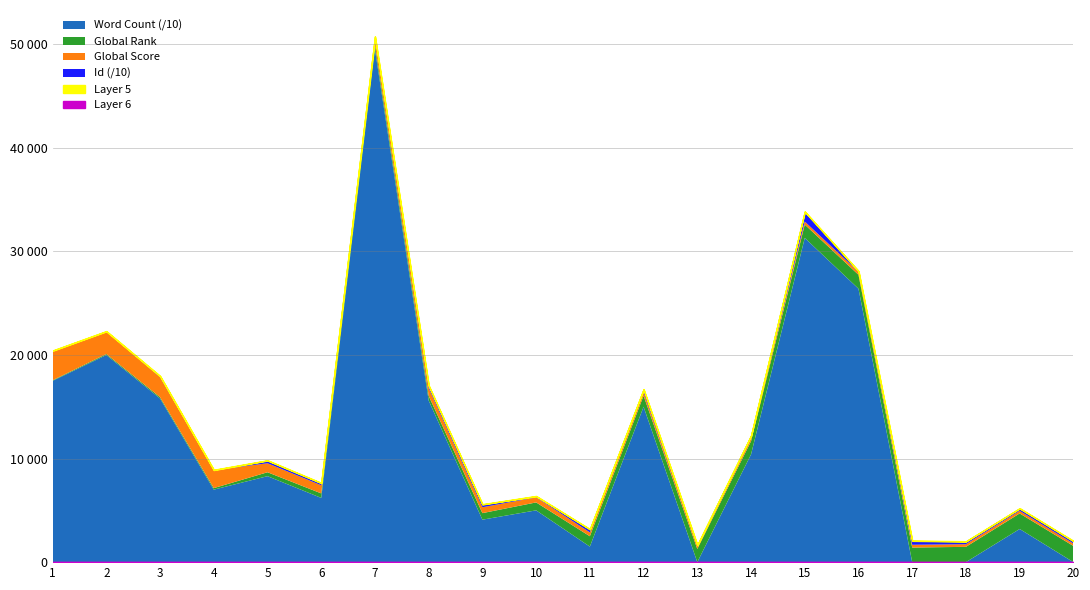

The value of Word Count at 3 is 158000. True or false?

True